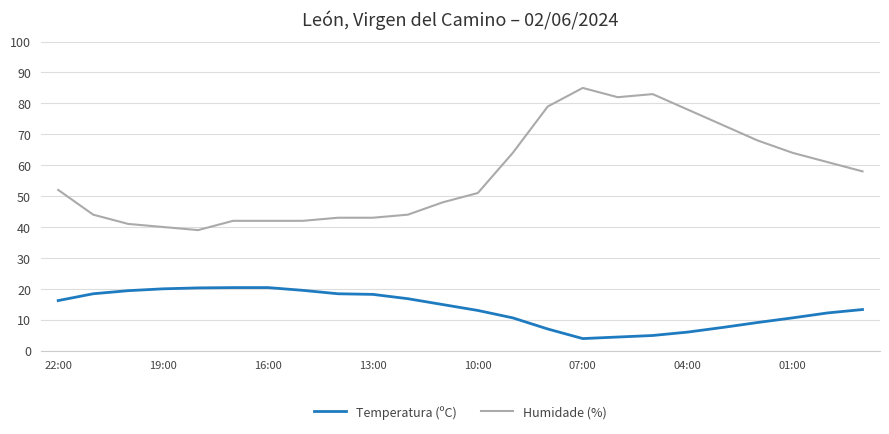

List the series in order of their overall mean, lowest first.

Temperatura (ºC), Humidade (%)